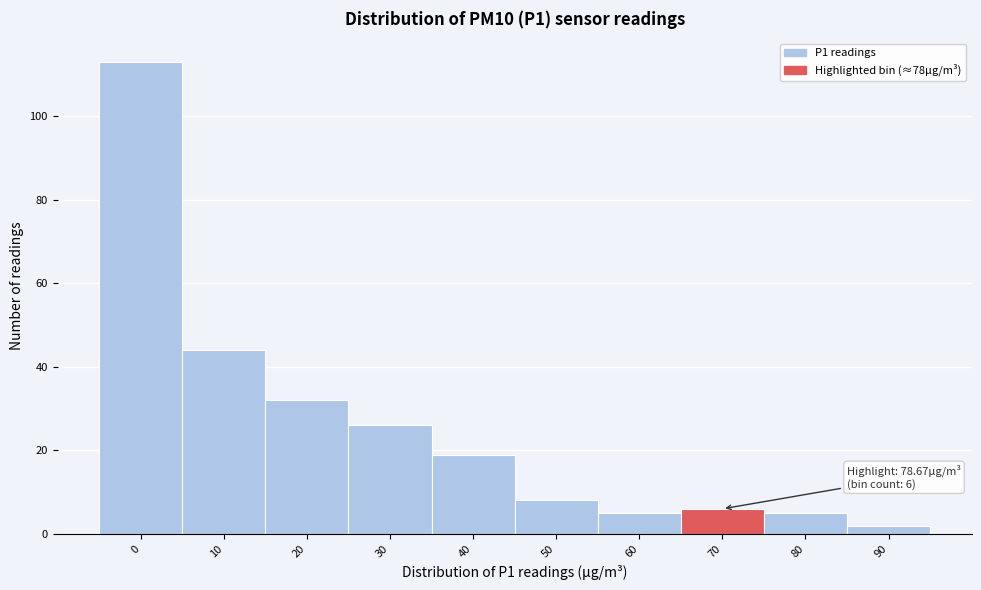

Reading left to right, extract all data points from this chart.

113	44	32	26	19	8	5	6	5	2